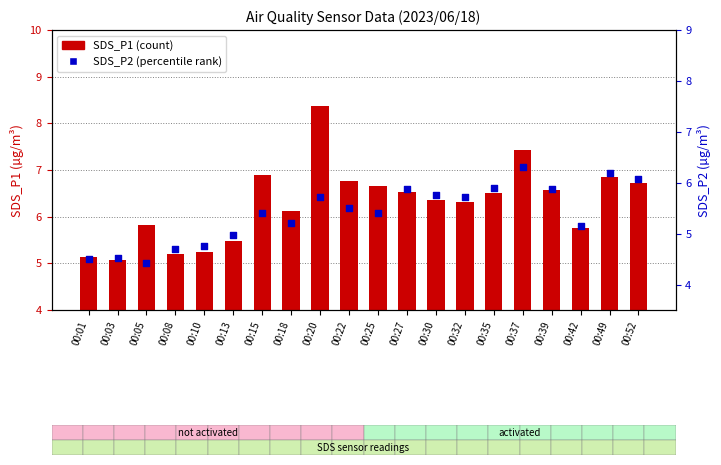

Which series has the widest spread of Y values?

SDS_P1